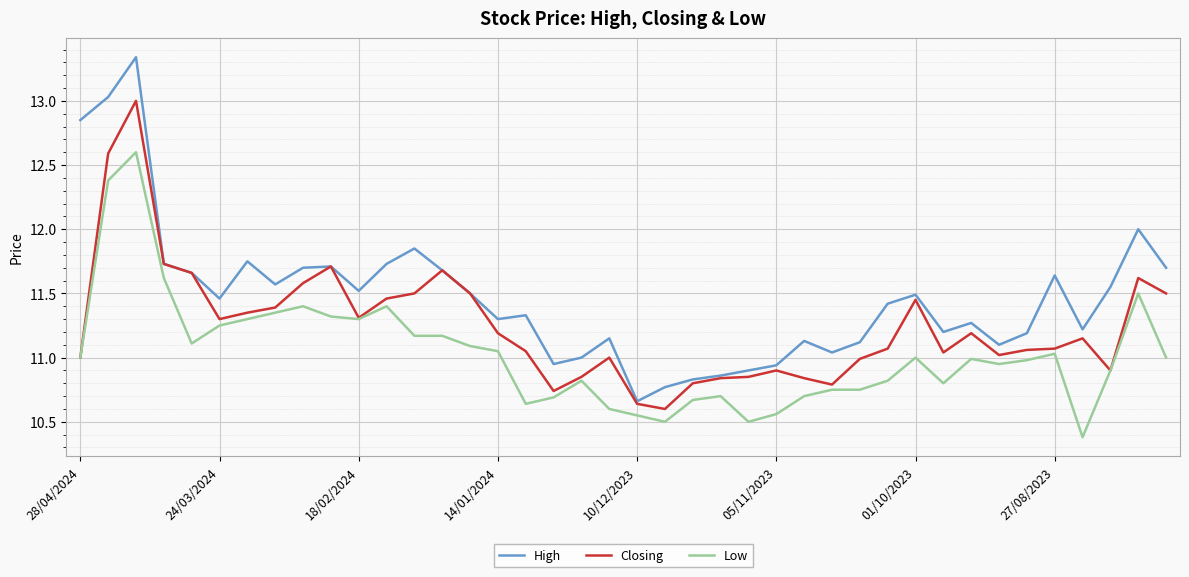

What is the highest value of the Closing series?

13.0